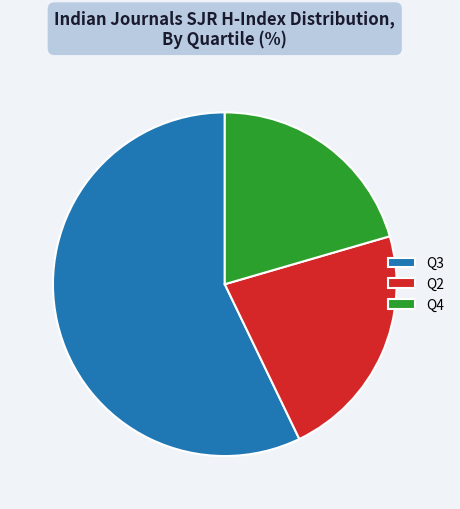

What is the ratio of the value at Q3 to the value at Q4?

2.8